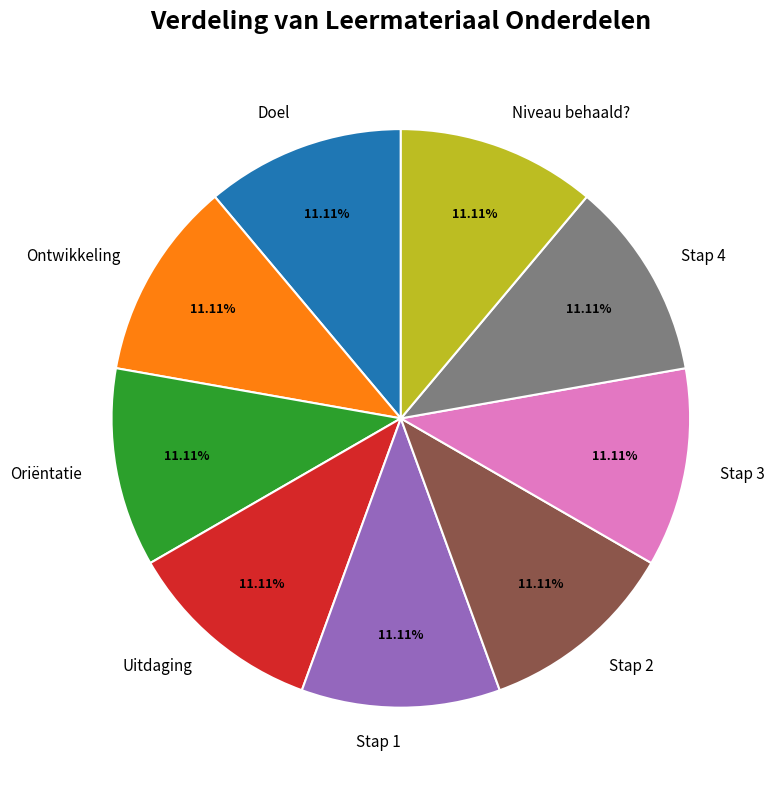

To the nearest percent, what is the average slice percentage?

11%